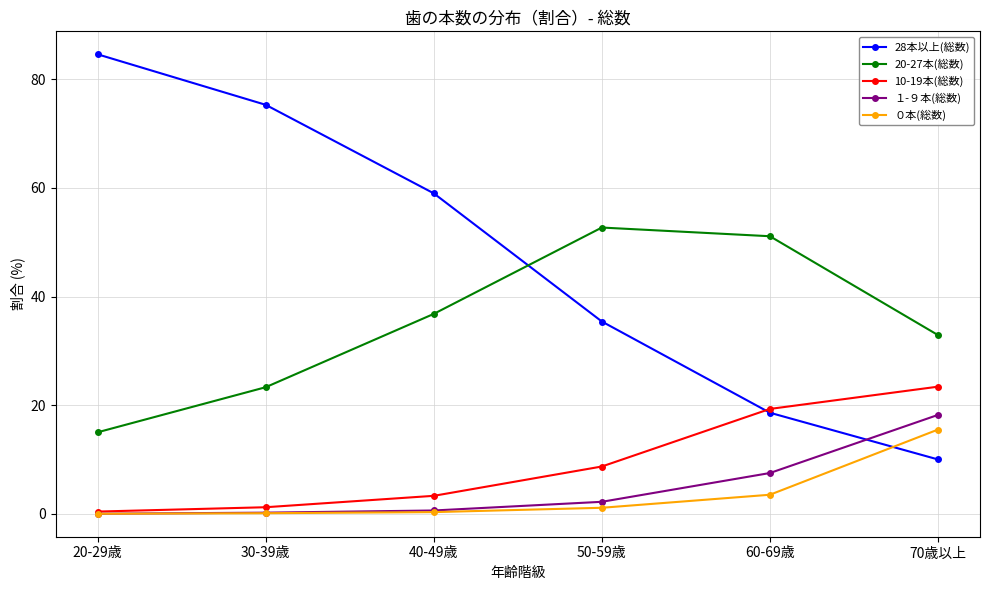

What is the maximum value shown in the chart?

84.6